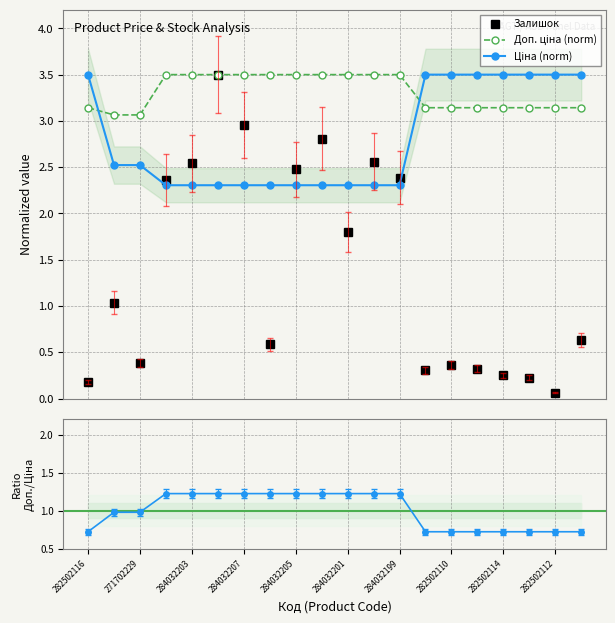

True or false: Залишок has more than 2 points higher than both neighbors.

True